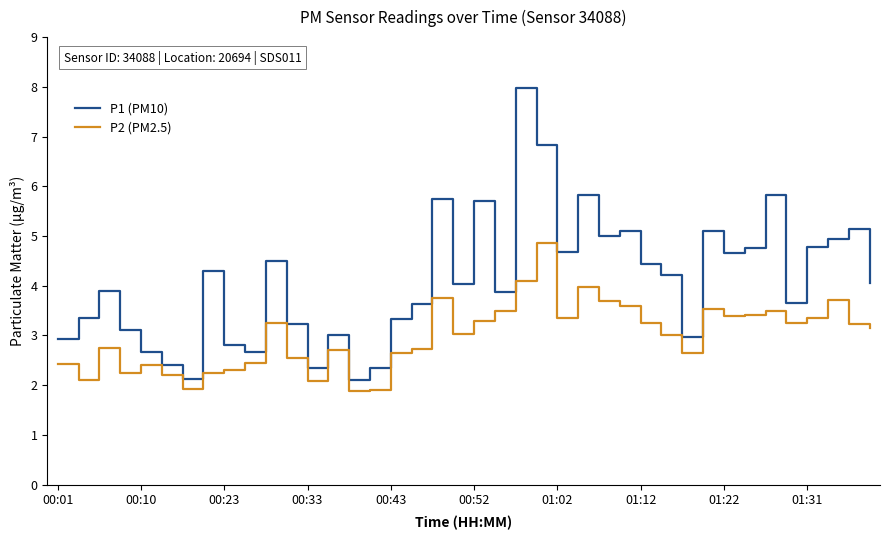

True or false: P2 (PM2.5) and P1 (PM10) cross at least once.

False